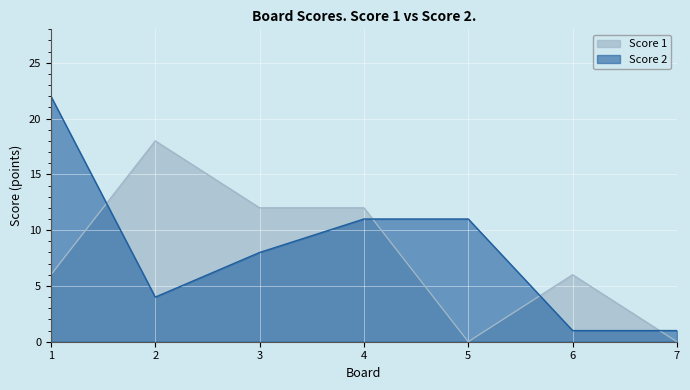

True or false: Score 1 and Score 2 intersect in this chart.

True